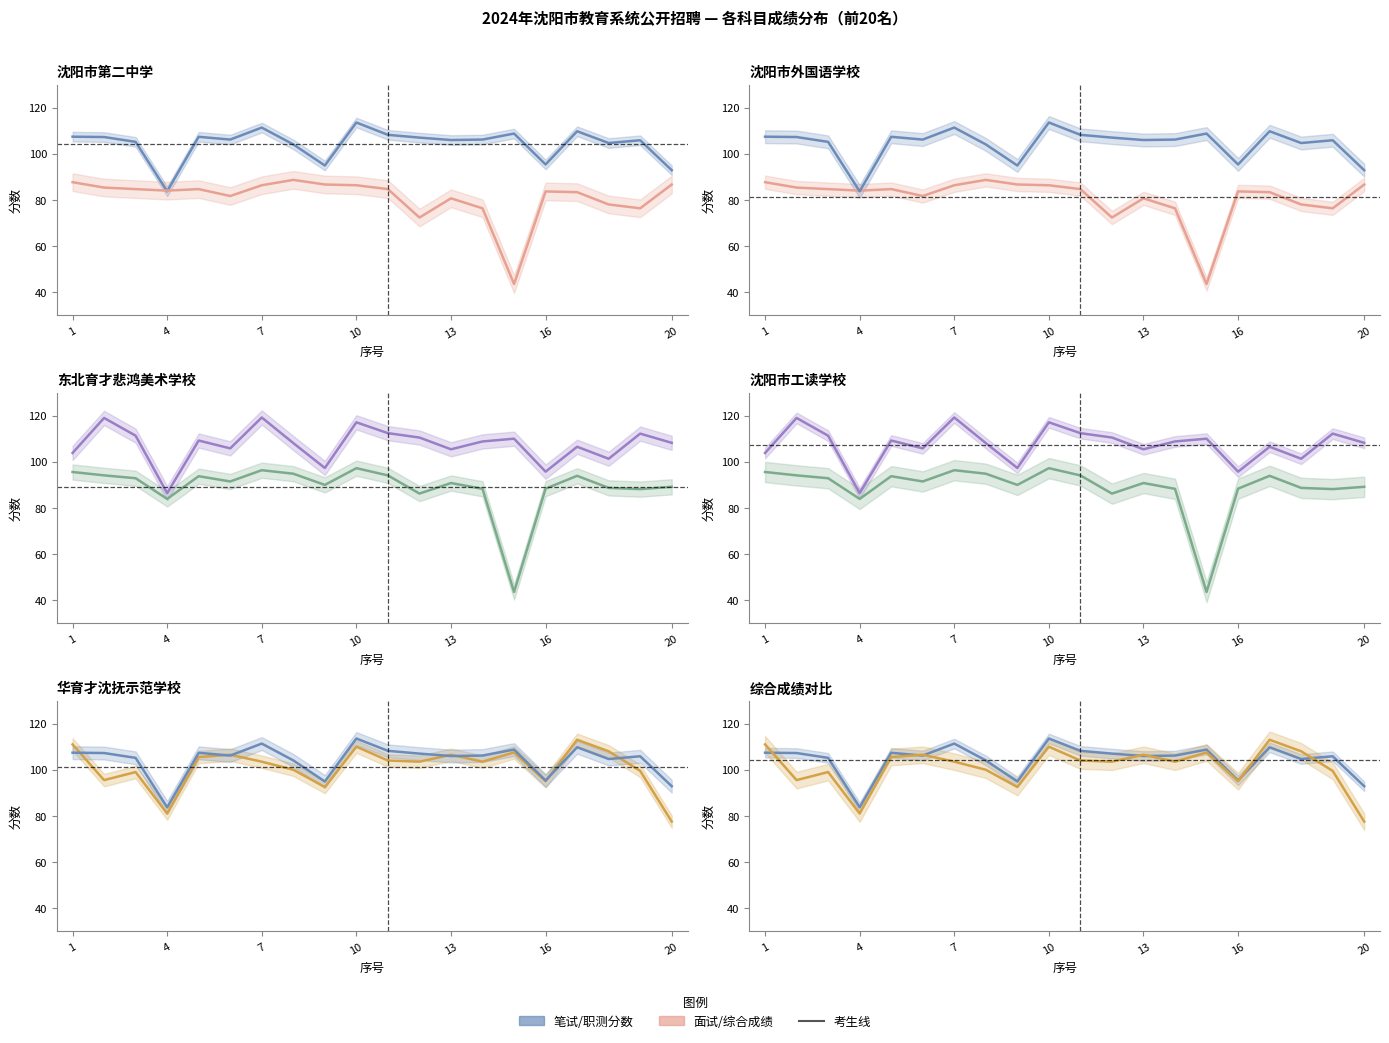

Is this an area chart (filled region under the line)?

No